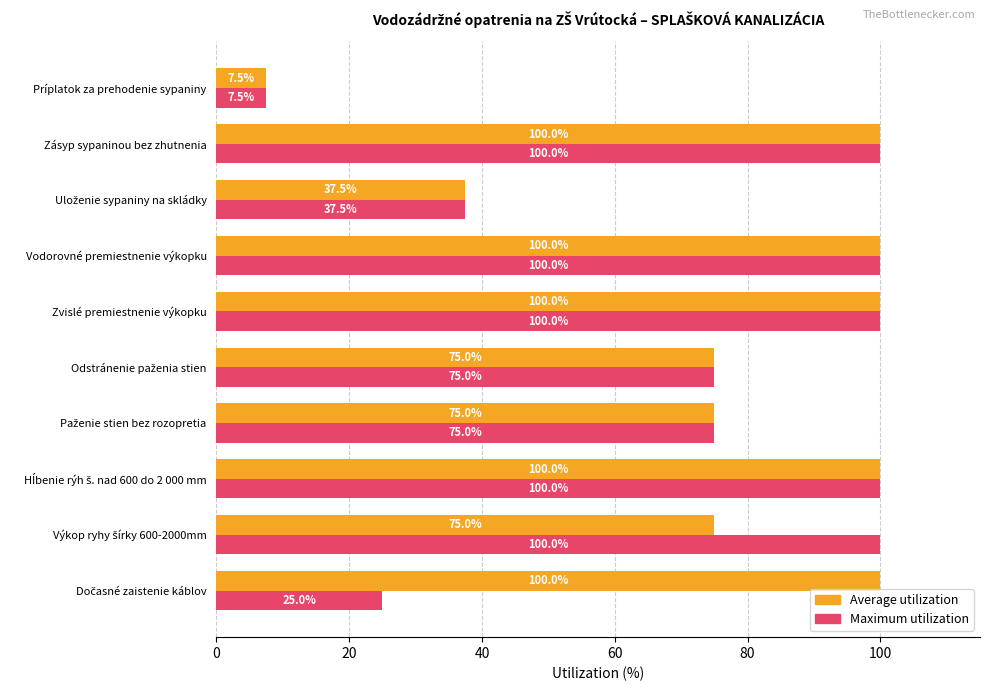

What is the sum of all Average utilization values?

770.0